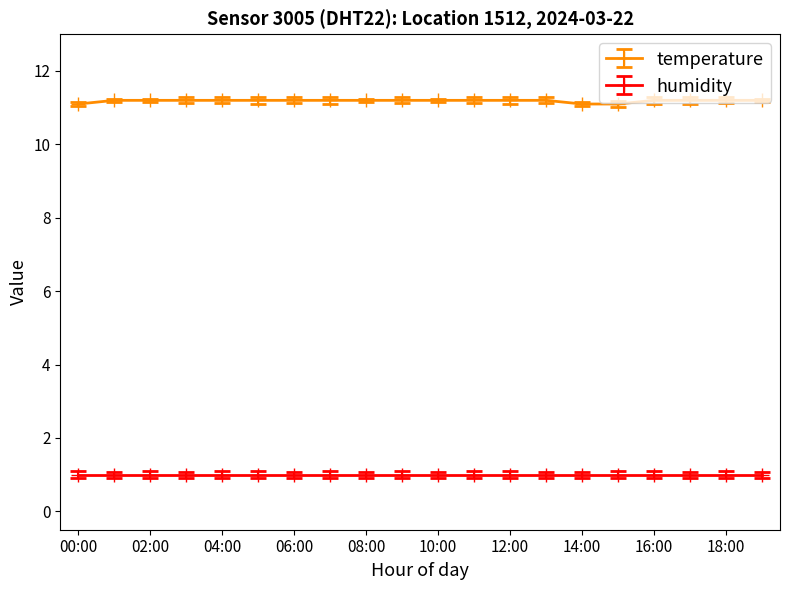

What is the sum of all temperature values?

223.7